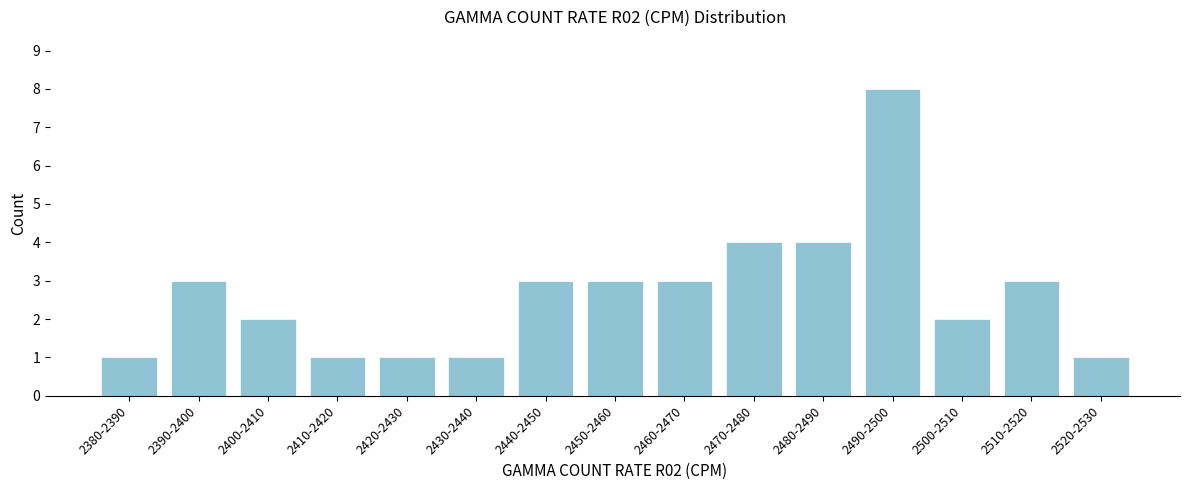

Reading left to right, list all the values displayed in this chart.

1	3	2	1	1	1	3	3	3	4	4	8	2	3	1